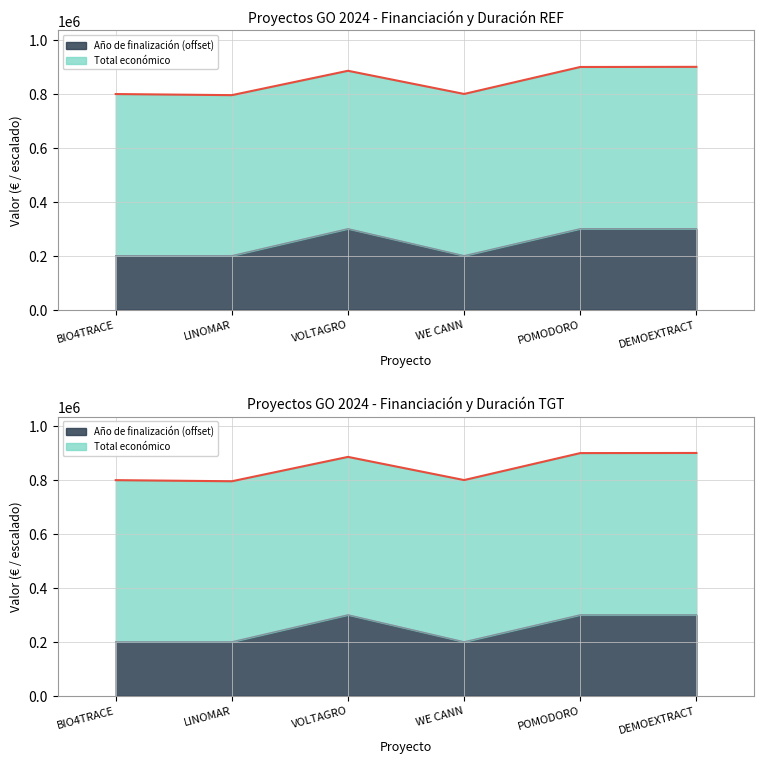

How many points are higher than both their immediate neighbors (excluding endpoints)?

1